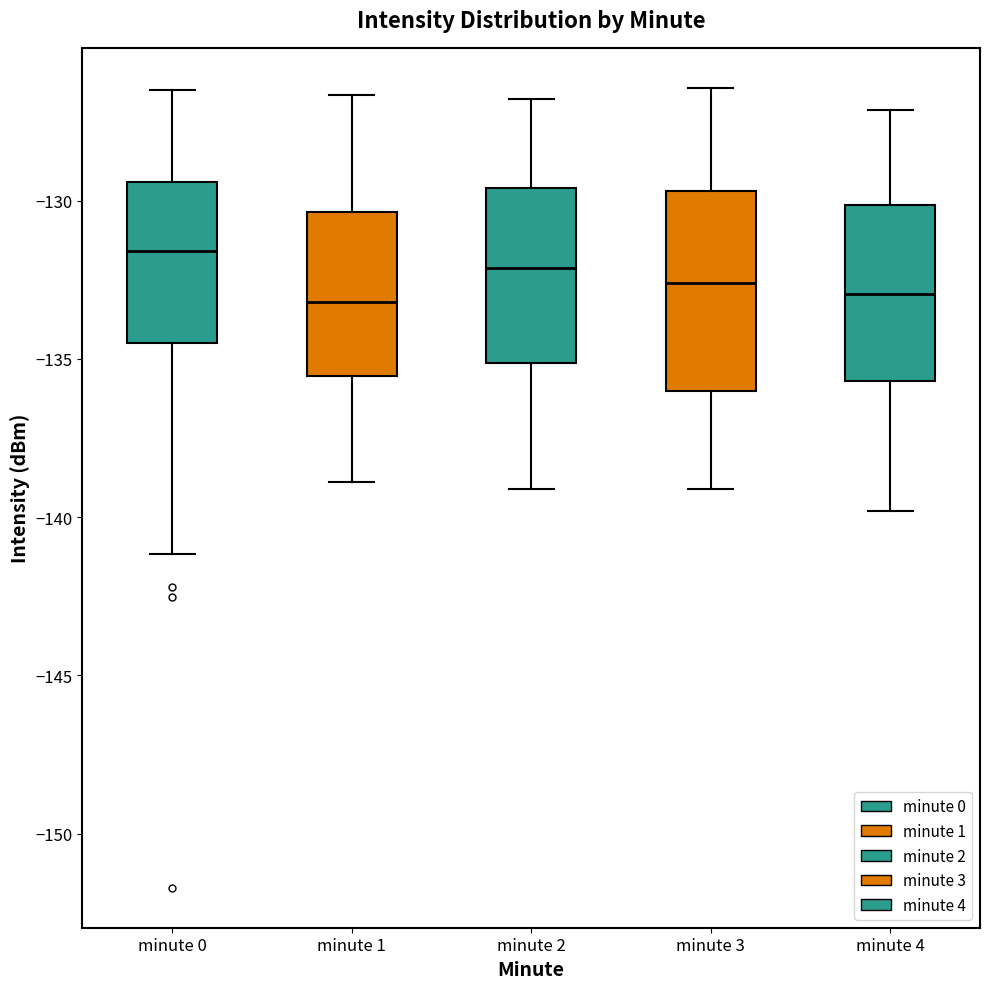

Reading left to right, transcribe this box plot: for each box, give where its median line is, the range the box spans, and where its two whiskers end, as read against the y-axis. The values are not printed on the chart, so give them approximately, as read against the axis.

minute 0: median -131.5, box -134.5 to -129.5, whiskers -141.0 to -126.5
minute 1: median -133.0, box -135.5 to -130.5, whiskers -139.0 to -126.5
minute 2: median -132.0, box -135.0 to -129.5, whiskers -139.0 to -127.0
minute 3: median -132.5, box -136.0 to -129.5, whiskers -139.0 to -126.5
minute 4: median -133.0, box -135.5 to -130.0, whiskers -140.0 to -127.0